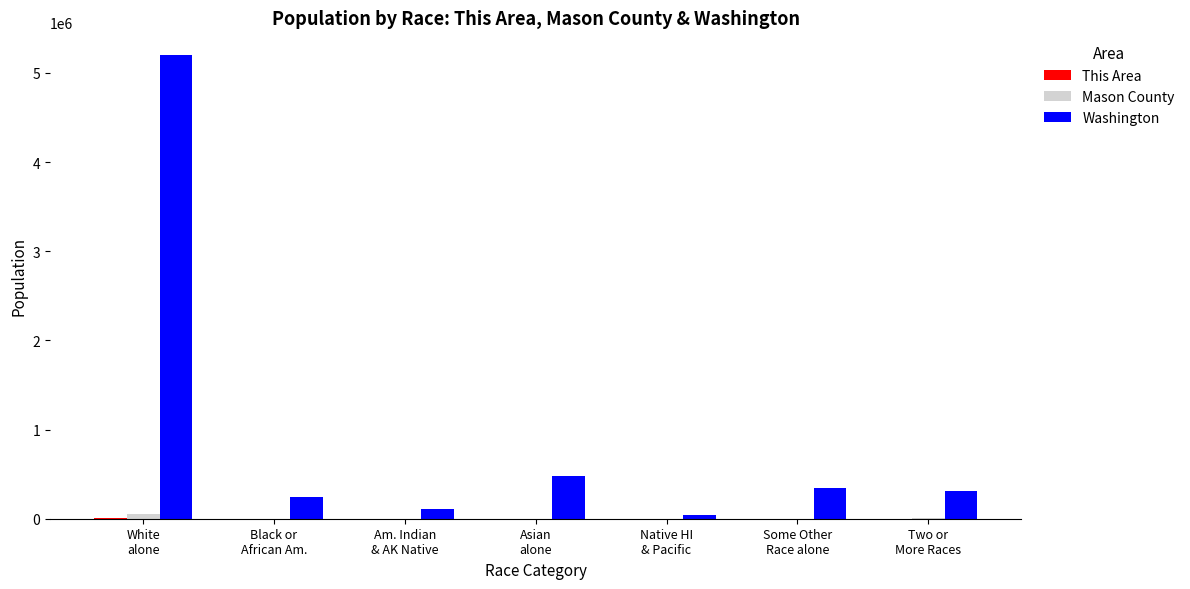

Which series changed the most between Native HI
& Pacific and Two or
More Races?

Washington